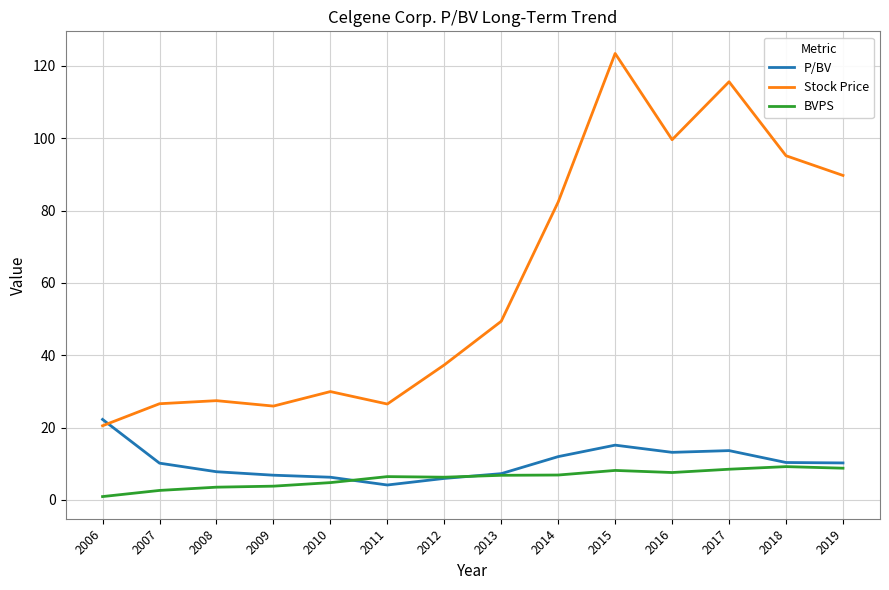

Is it true that P/BV equals 3.7 at 2008?

False